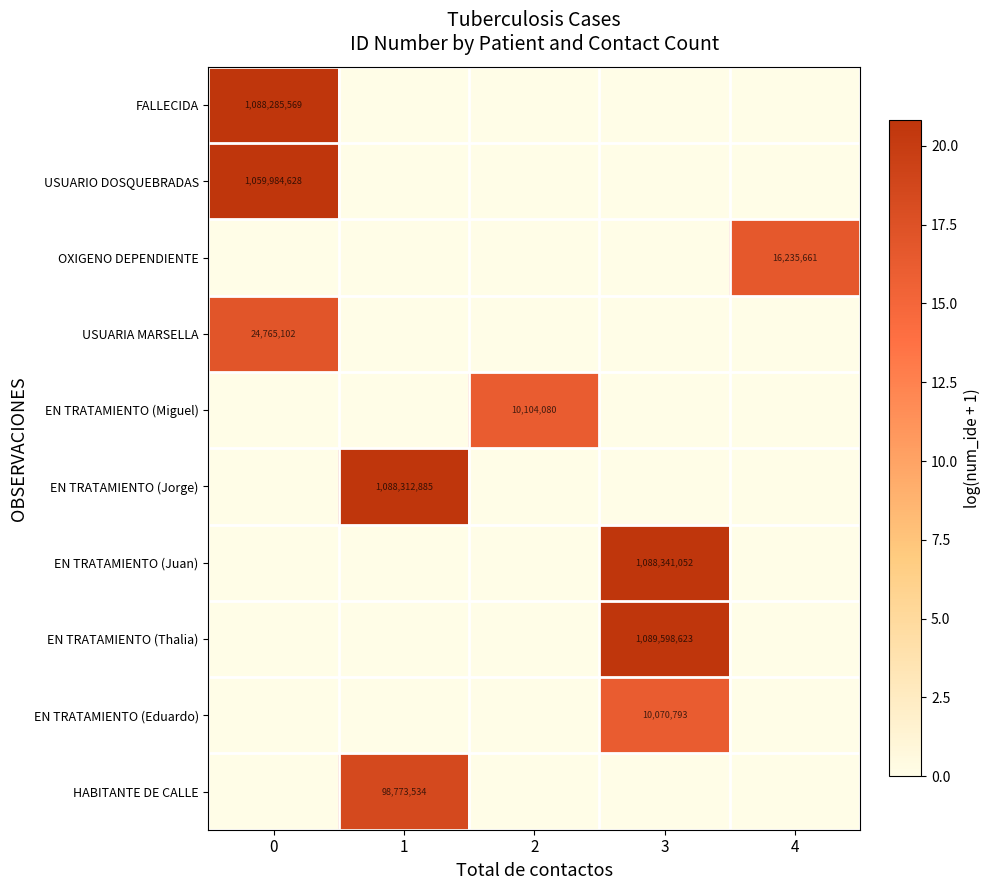

List the labels in order of row_1 value, largest first.

0, 1, 2, 3, 4